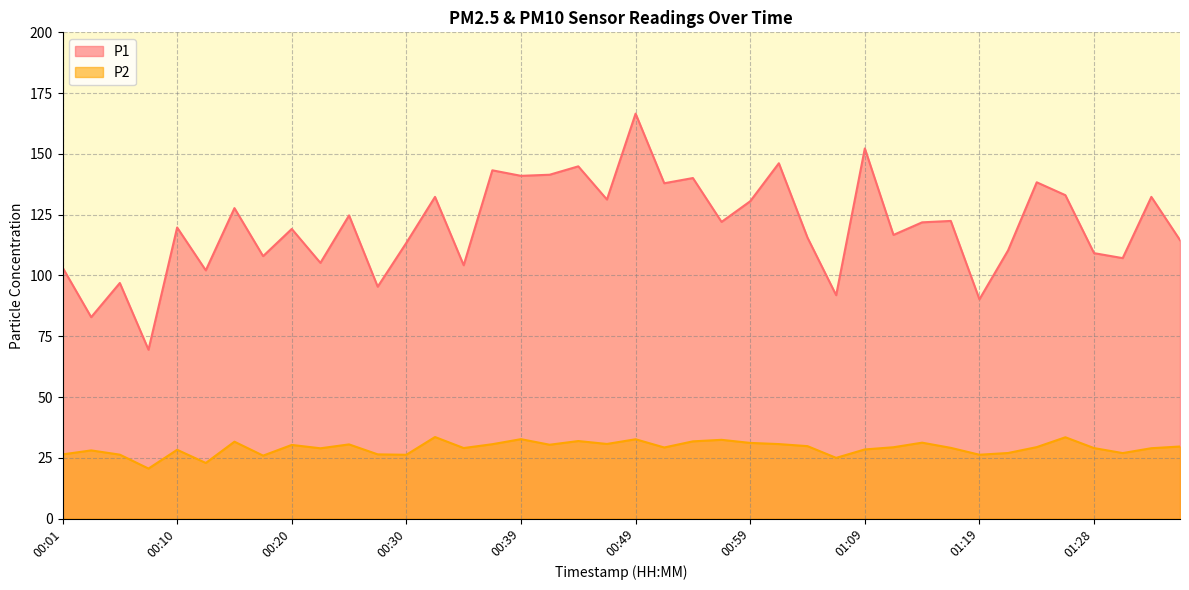

Reading left to right, extract all data points from this chart.

P1: 00:01=103.3	00:03=82.8	00:06=96.9	00:08=69.5	00:10=119.7	00:13=102.1	00:15=127.7	00:18=108.0	00:20=119.1	00:23=105.2	00:25=124.7	00:27=95.4	00:30=113.4	00:32=132.3	00:35=104.2	00:37=143.2	00:39=141.0	00:42=141.4	00:44=144.9	00:47=131.2	00:49=166.6	00:52=137.9	00:54=140.1	00:56=122.0	00:59=130.5	01:01=146.2	01:04=115.5	01:06=91.9	01:09=152.2	01:11=116.7	01:14=121.8	01:16=122.4	01:19=90.2	01:21=110.3	01:24=138.3	01:26=133.0	01:28=109.2	01:31=107.1	01:34=132.3	01:36=114.5
P2: 00:01=26.4	00:03=28.1	00:06=26.3	00:08=20.6	00:10=28.3	00:13=22.9	00:15=31.6	00:18=25.9	00:20=30.3	00:23=28.9	00:25=30.5	00:27=26.4	00:30=26.2	00:32=33.5	00:35=29.0	00:37=30.6	00:39=32.7	00:42=30.4	00:44=31.9	00:47=30.7	00:49=32.6	00:52=29.2	00:54=31.8	00:56=32.4	00:59=31.1	01:01=30.6	01:04=29.8	01:06=25.0	01:09=28.4	01:11=29.4	01:14=31.2	01:16=29.1	01:19=26.3	01:21=27.0	01:24=29.4	01:26=33.5	01:28=29.0	01:31=26.9	01:34=28.9	01:36=29.6